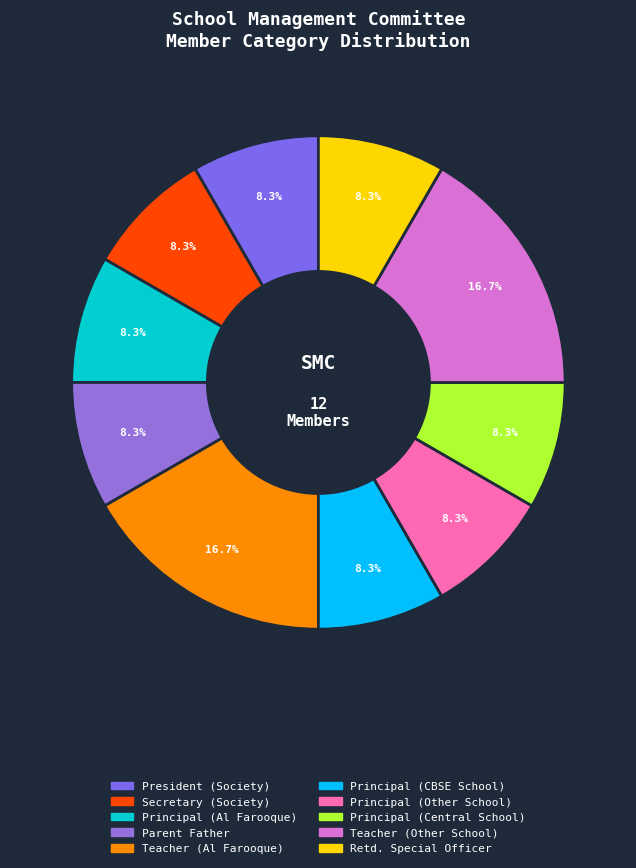

What percentage do Secretary (Society) and Principal (Other School) together represent?

16.7%